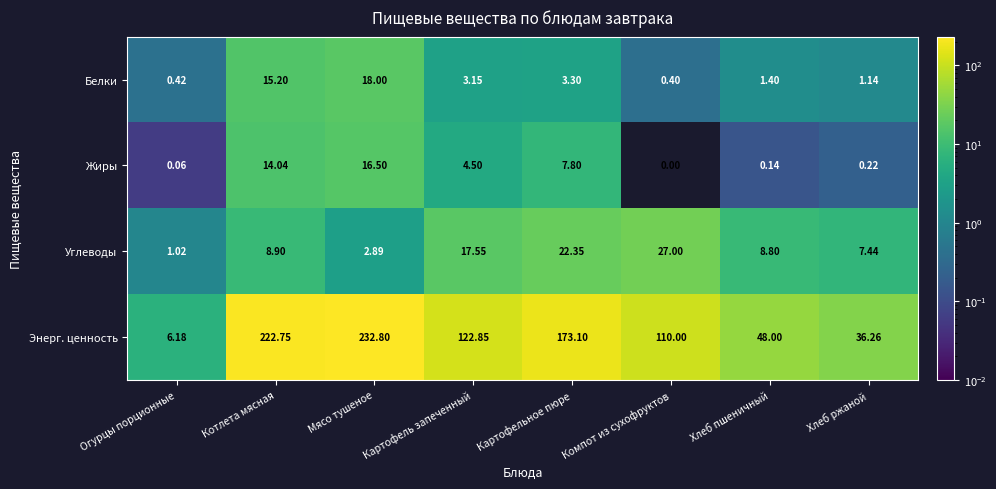

At Мясо тушеное, list the series in order from smallest to largest.

Углеводы, Жиры, Белки, Энерг. ценность